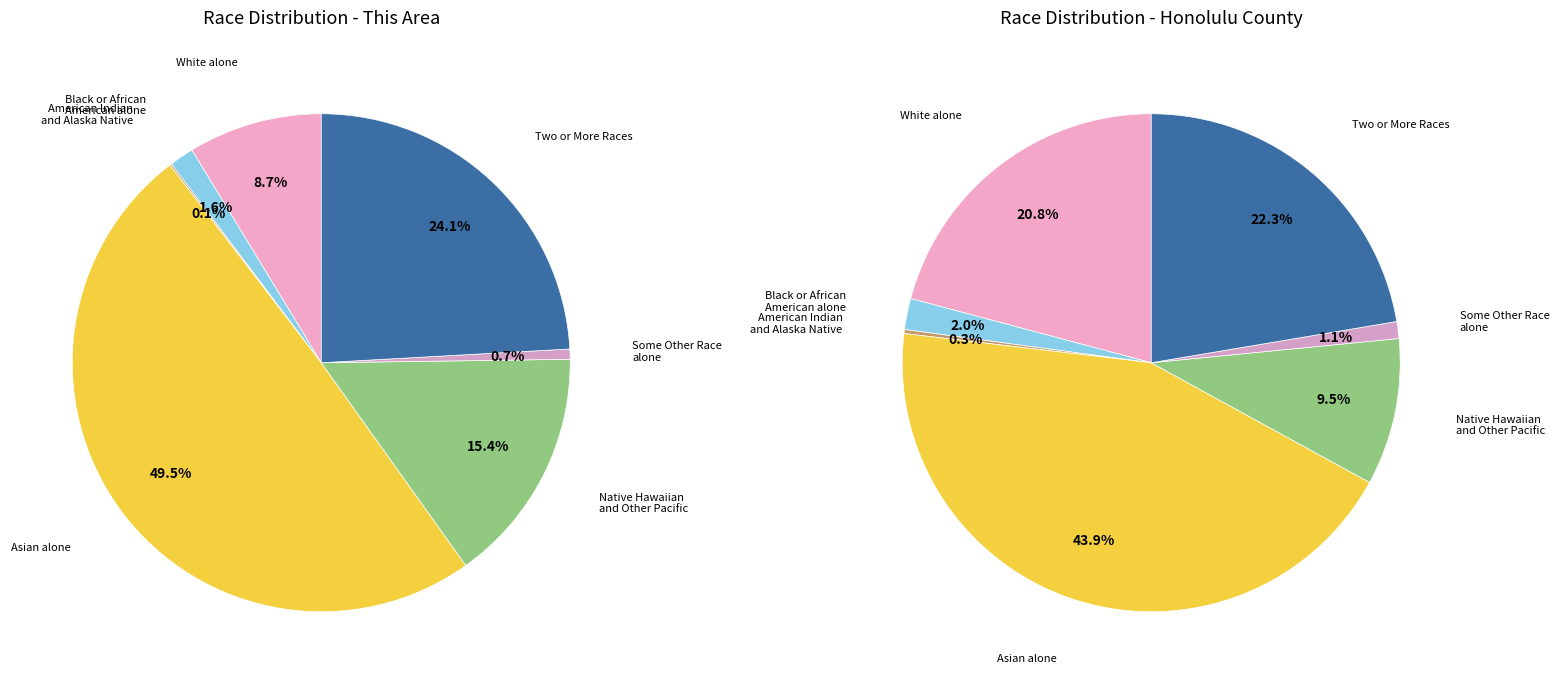

What portion of the pie excludes Two or More Races?

75.9%